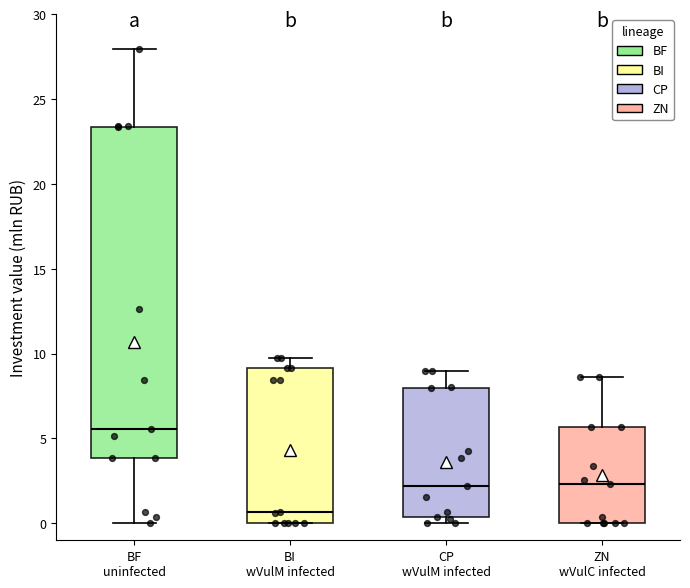

Reading left to right, transcribe this box plot: for each box, give where its median line is, the range the box spans, and where its two whiskers end, as read against the y-axis. The values are not printed on the chart, so give them approximately, as read against the axis.

BF uninfected: median 5.5, box 4.0 to 23.5, whiskers 0.0 to 28.0
BI wVulM infected: median 0.5, box 0.0 to 9.0, whiskers 0.0 to 9.5
CP wVulM infected: median 2.0, box 0.5 to 8.0, whiskers 0.0 to 9.0
ZN wVulC infected: median 2.5, box 0.0 to 5.5, whiskers 0.0 to 8.5